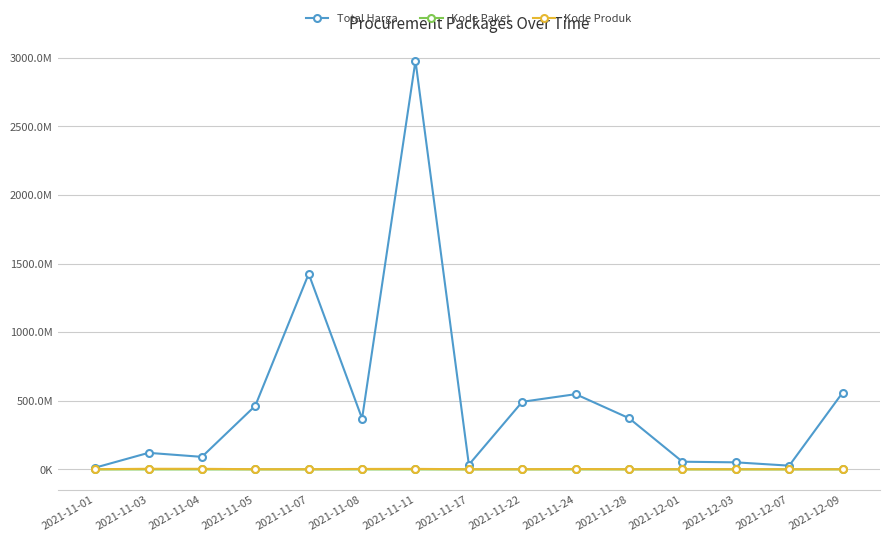

True or false: Kode Paket and Kode Produk intersect in this chart.

False